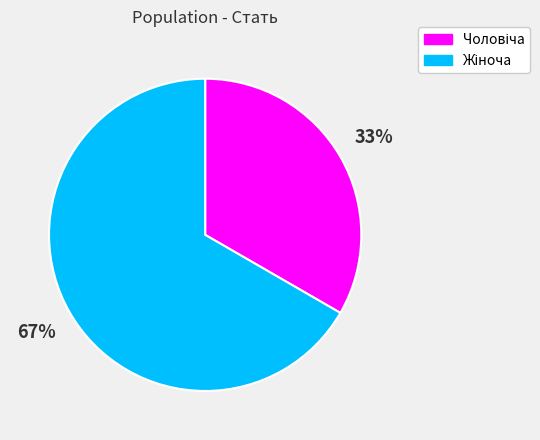

To the nearest percent, what is the average slice percentage?

50%